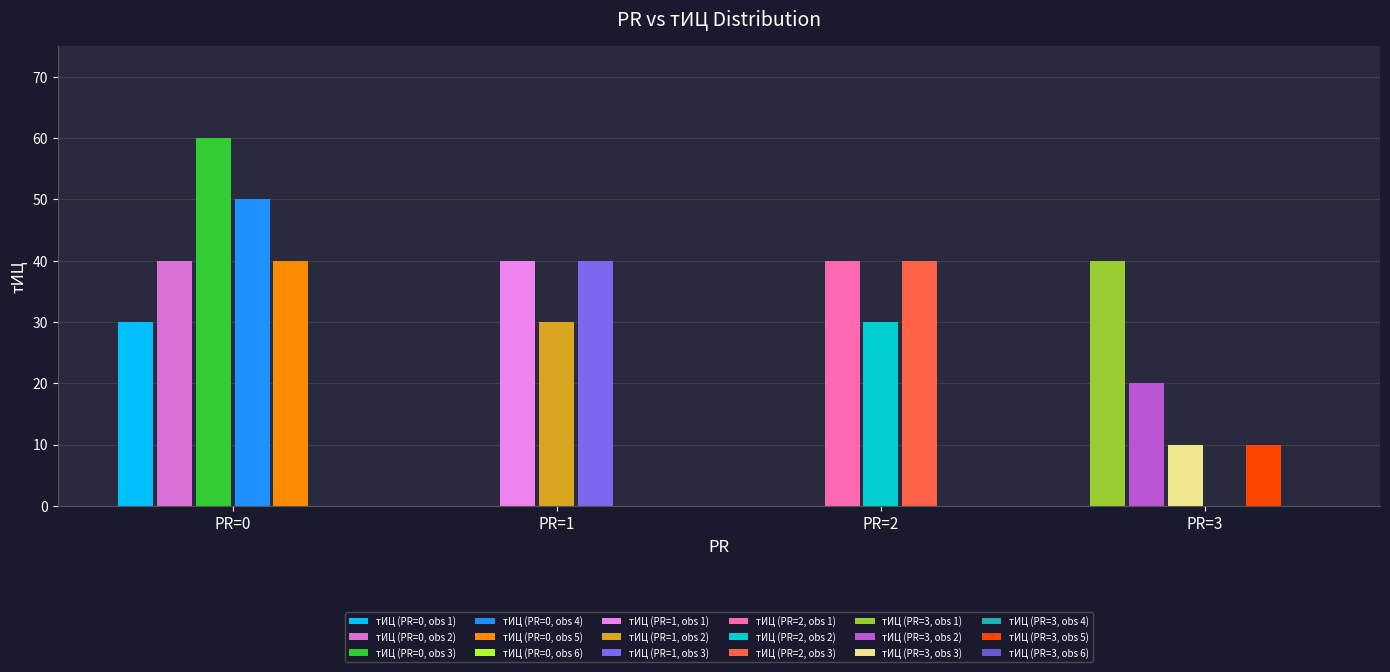

What is the ratio of the value at 3 to the value at 6?

1.7